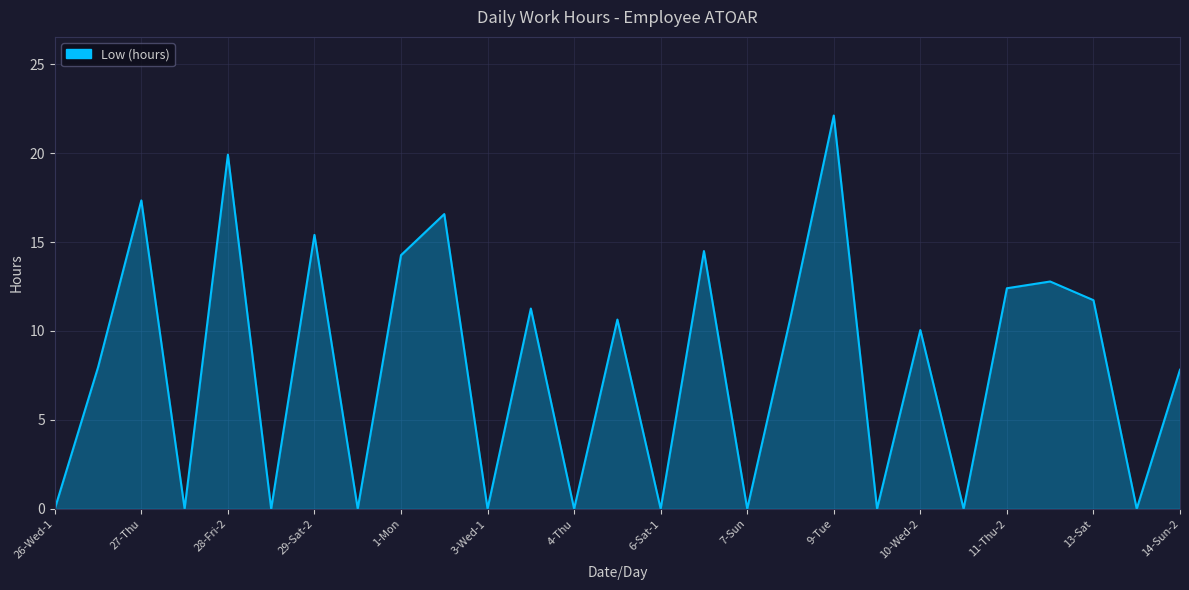

What is the greatest value displayed?

22.1